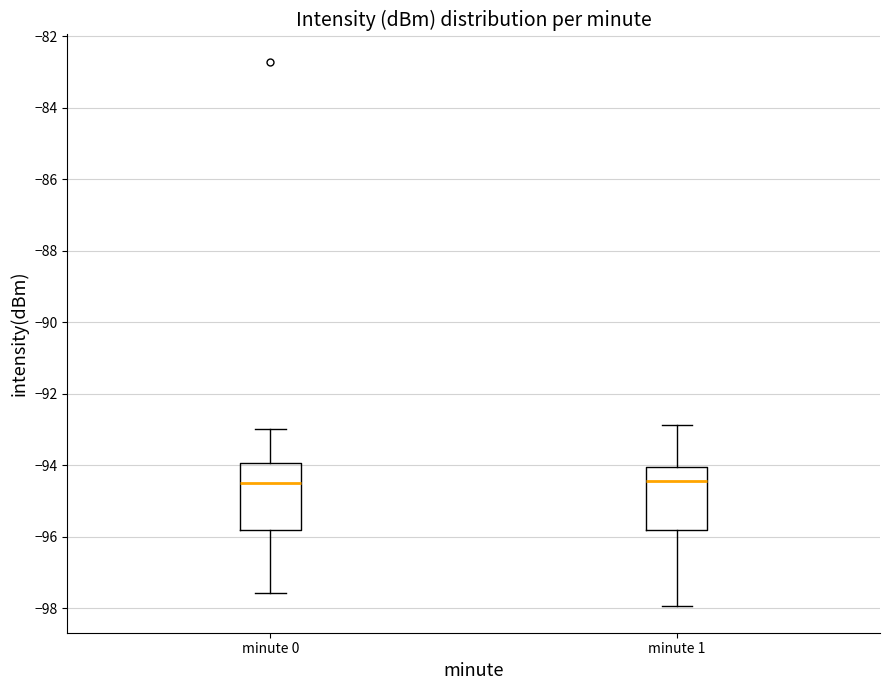

Reading left to right, read every box against the y-axis: the position of its median line, the range the box covers, and the ends of its whiskers. The values are not printed on the chart, so give them approximately, as read against the axis.

minute 0: median -94.4, box -95.8 to -94.0, whiskers -97.6 to -93.0
minute 1: median -94.4, box -95.8 to -94.0, whiskers -98.0 to -92.8